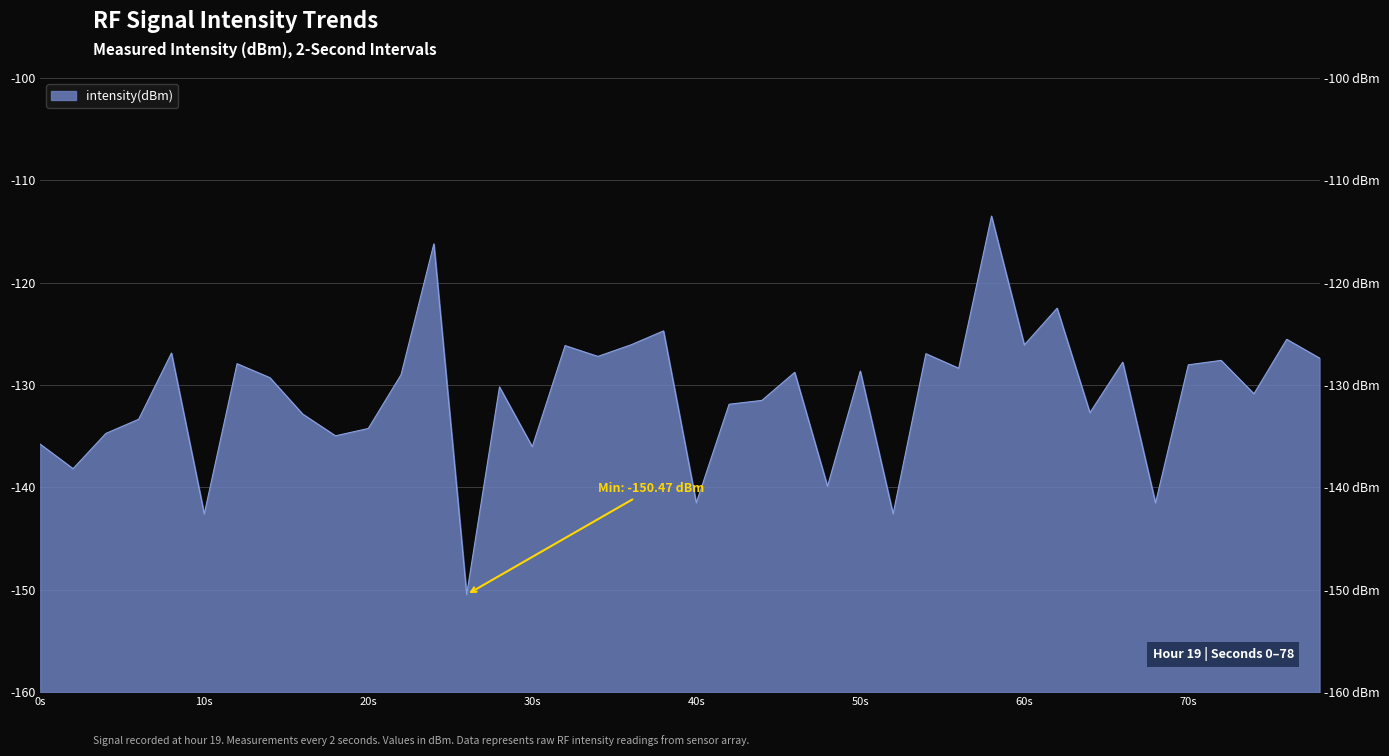

What is the sum of all values?

-5240.2